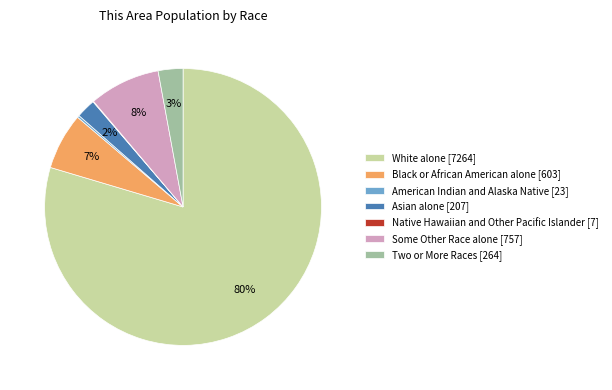

Is there a majority slice in this chart?

Yes